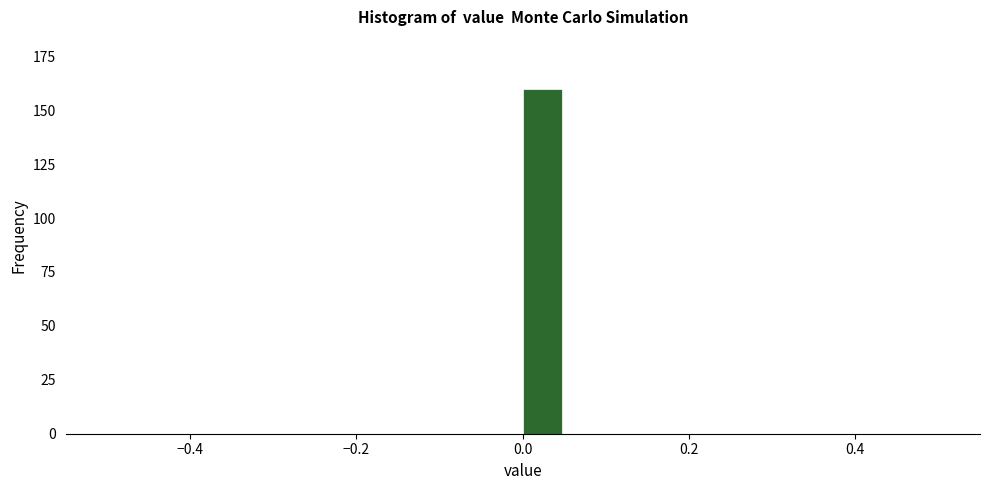

Around what value on the x-axis is the tallest bar? Give the approximate position of its centre, as read against the axis.

0.02